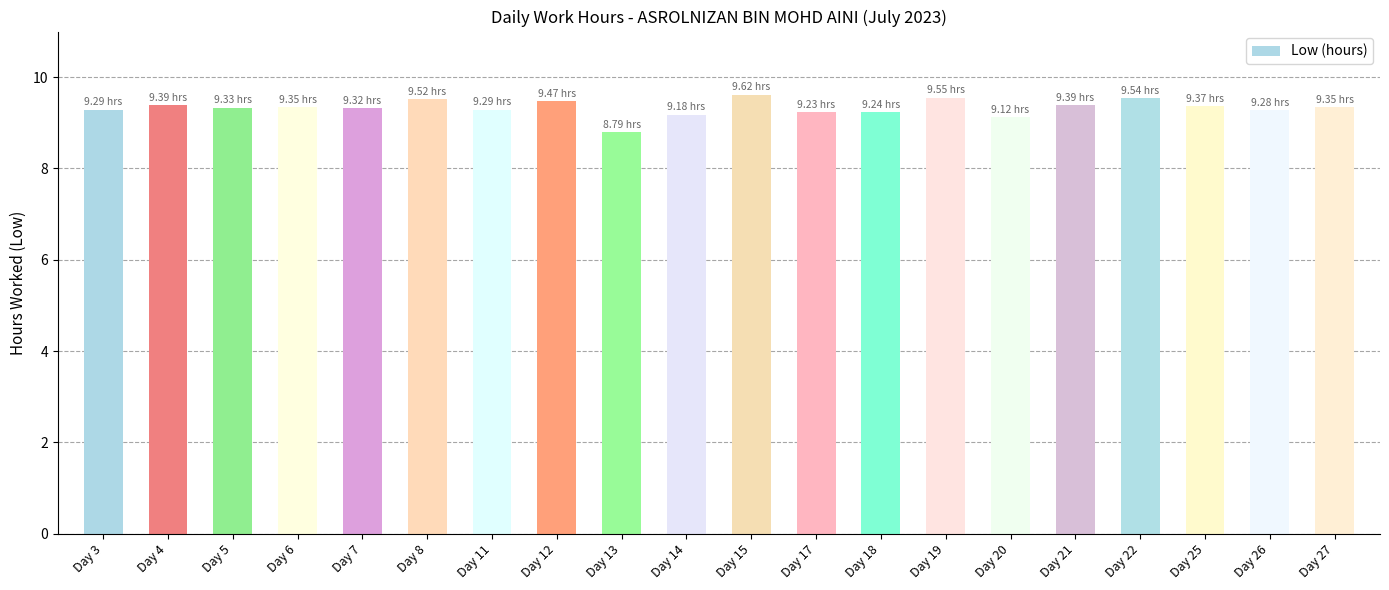

Count the number of values greater than 9.

19